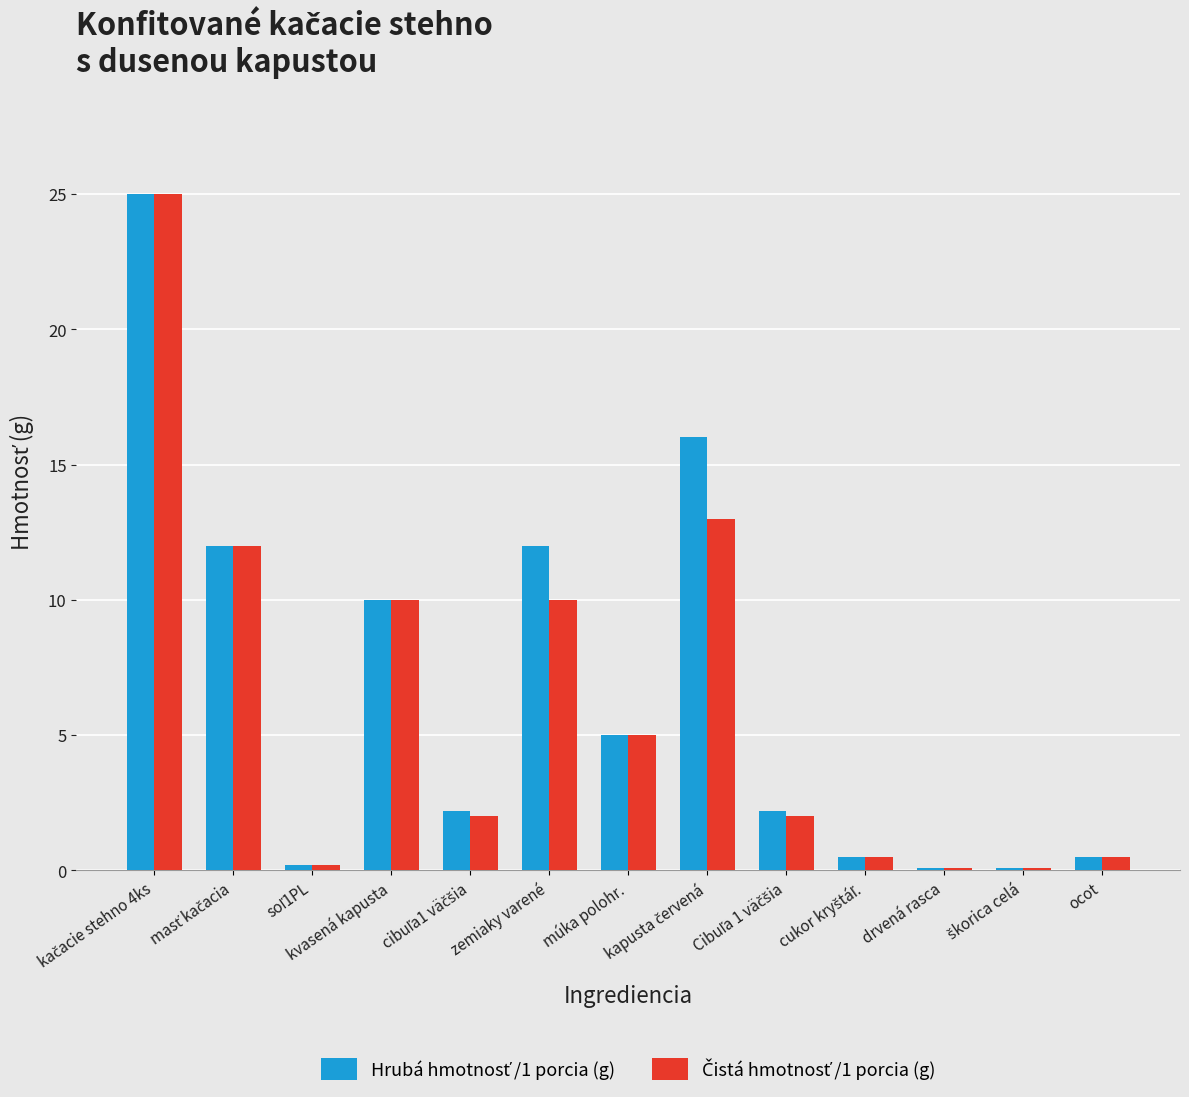

What is the maximum value shown in the chart?

25.0